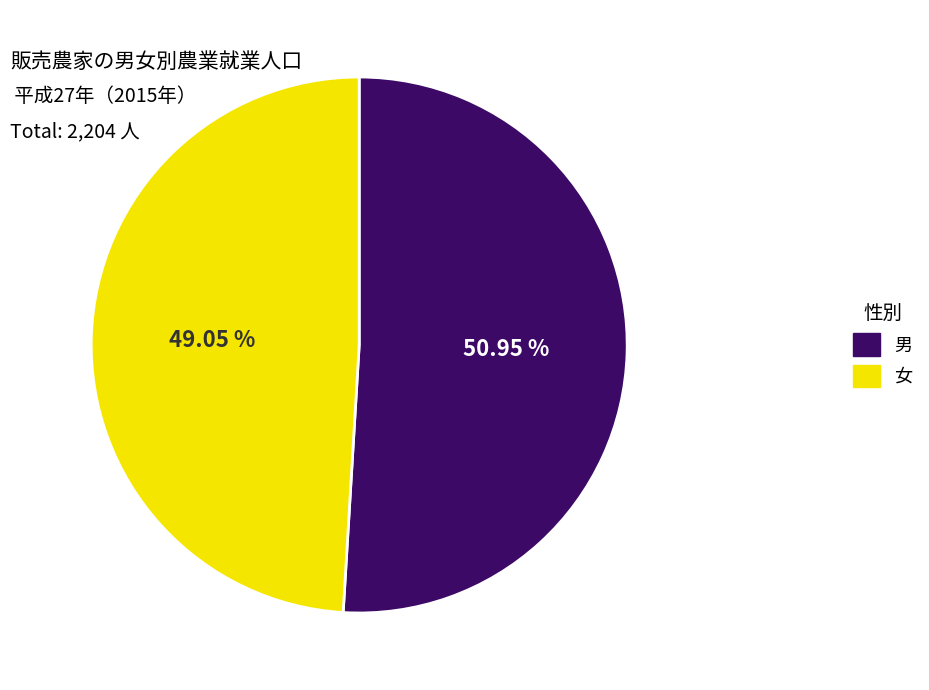

Which category accounts for the majority?

男